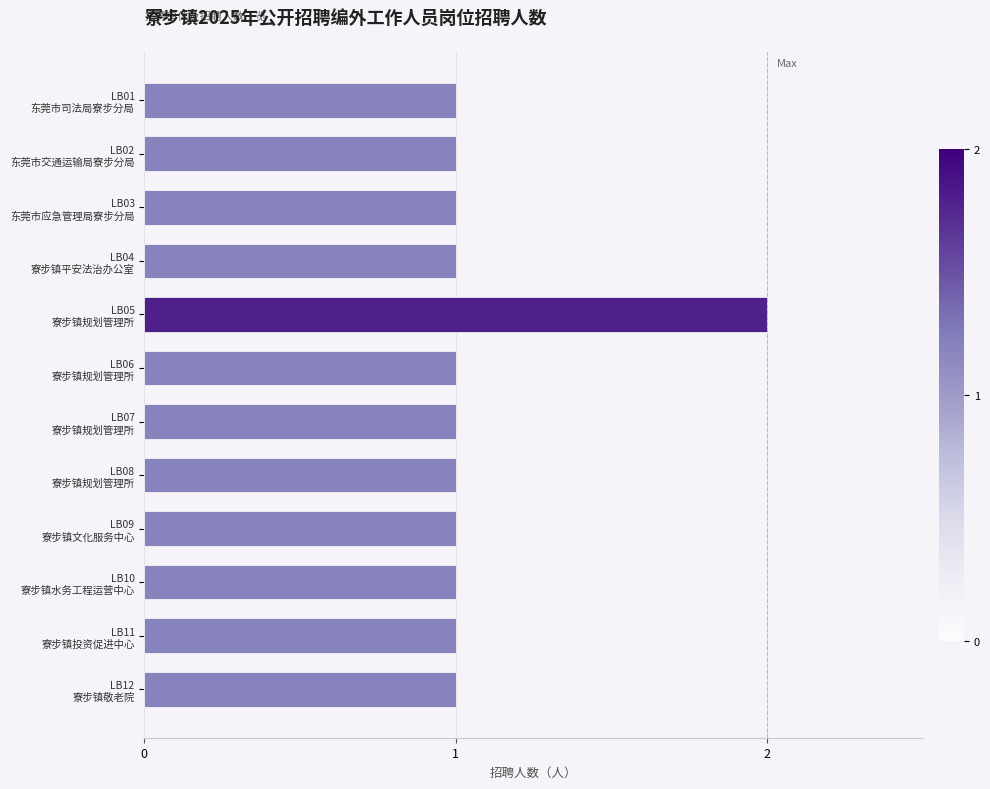

What is the sum of all values?

13